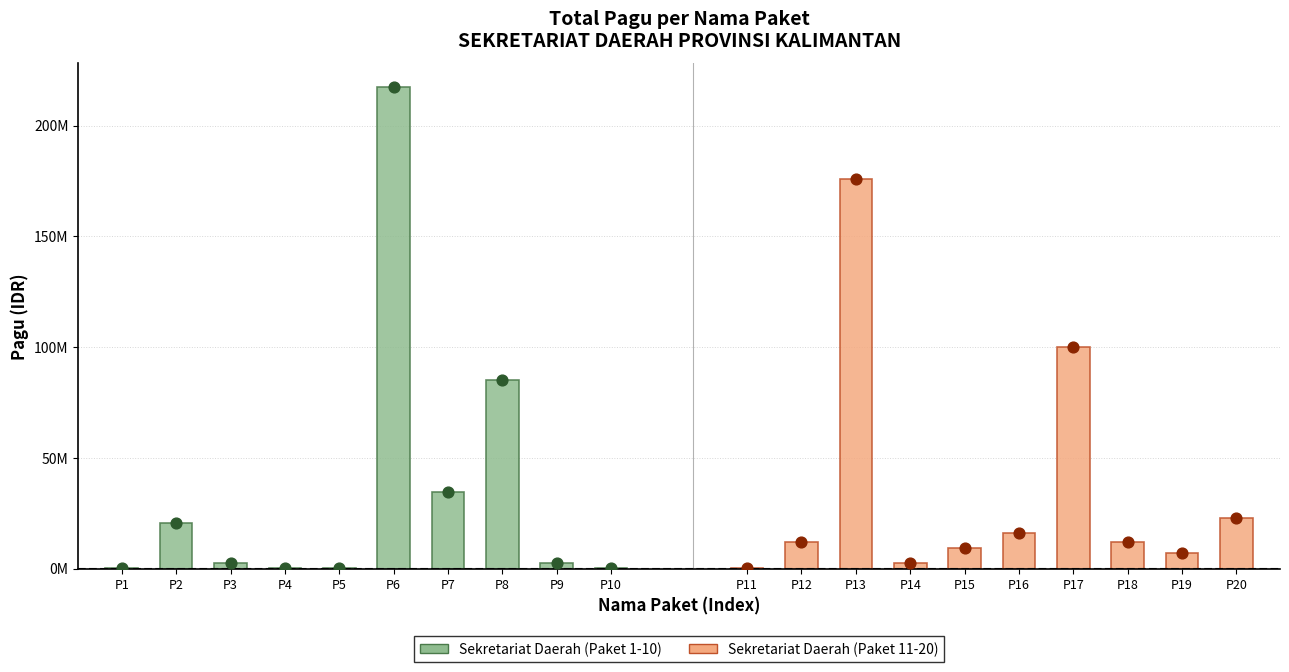

At which category is the sum across all series the highest?

P6